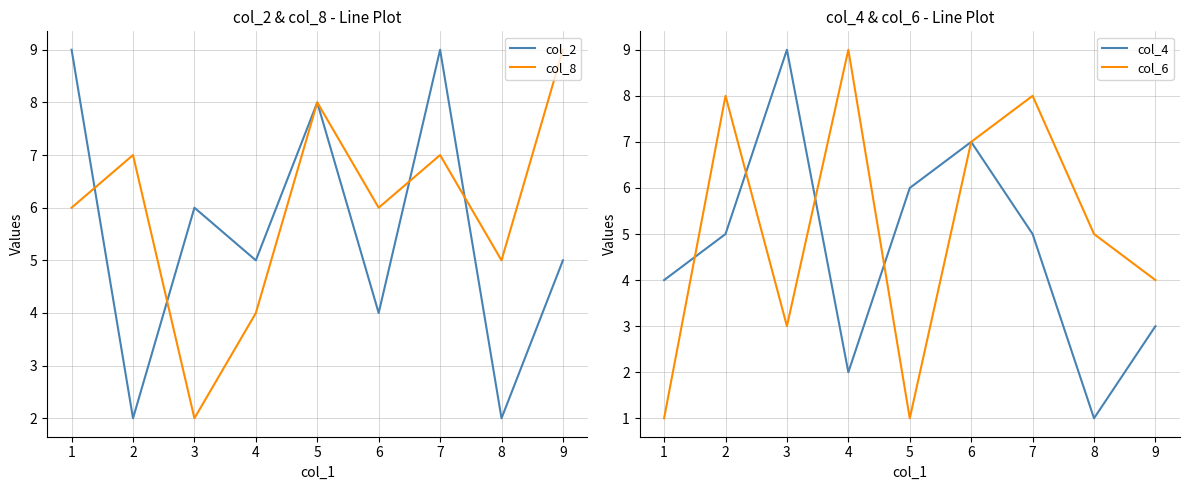

Is it true that col_2 equals 9 at 1?

True